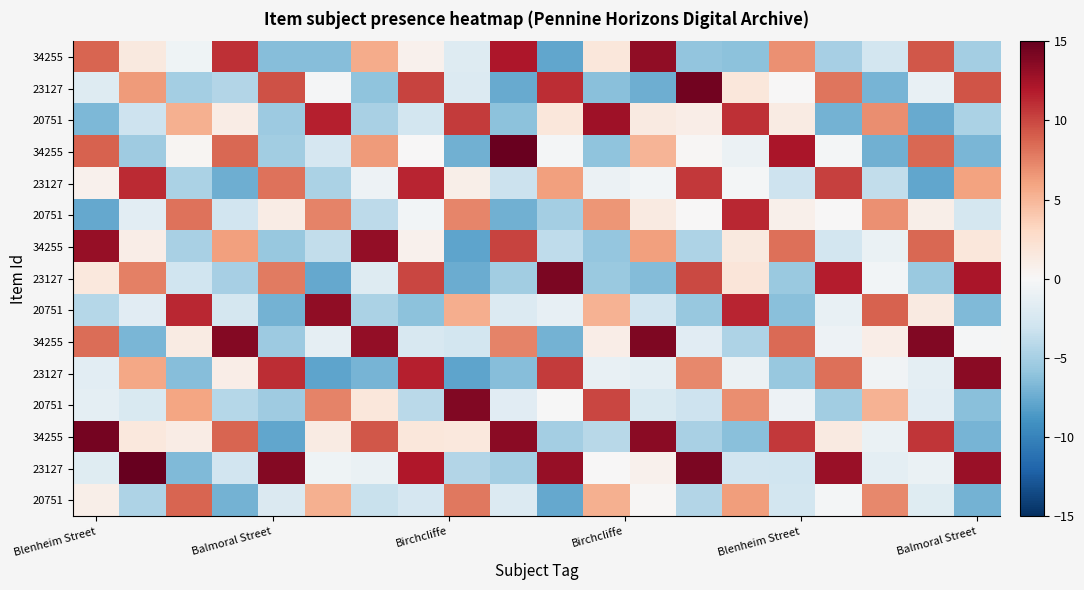

At which category does the chart reach its minimum across all series?

8